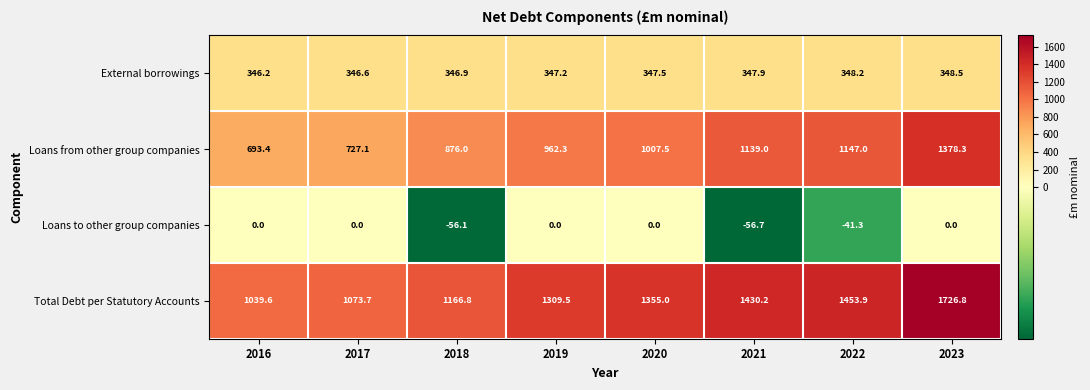

What is the spread (max minus min) of values at 2023?

1726.8